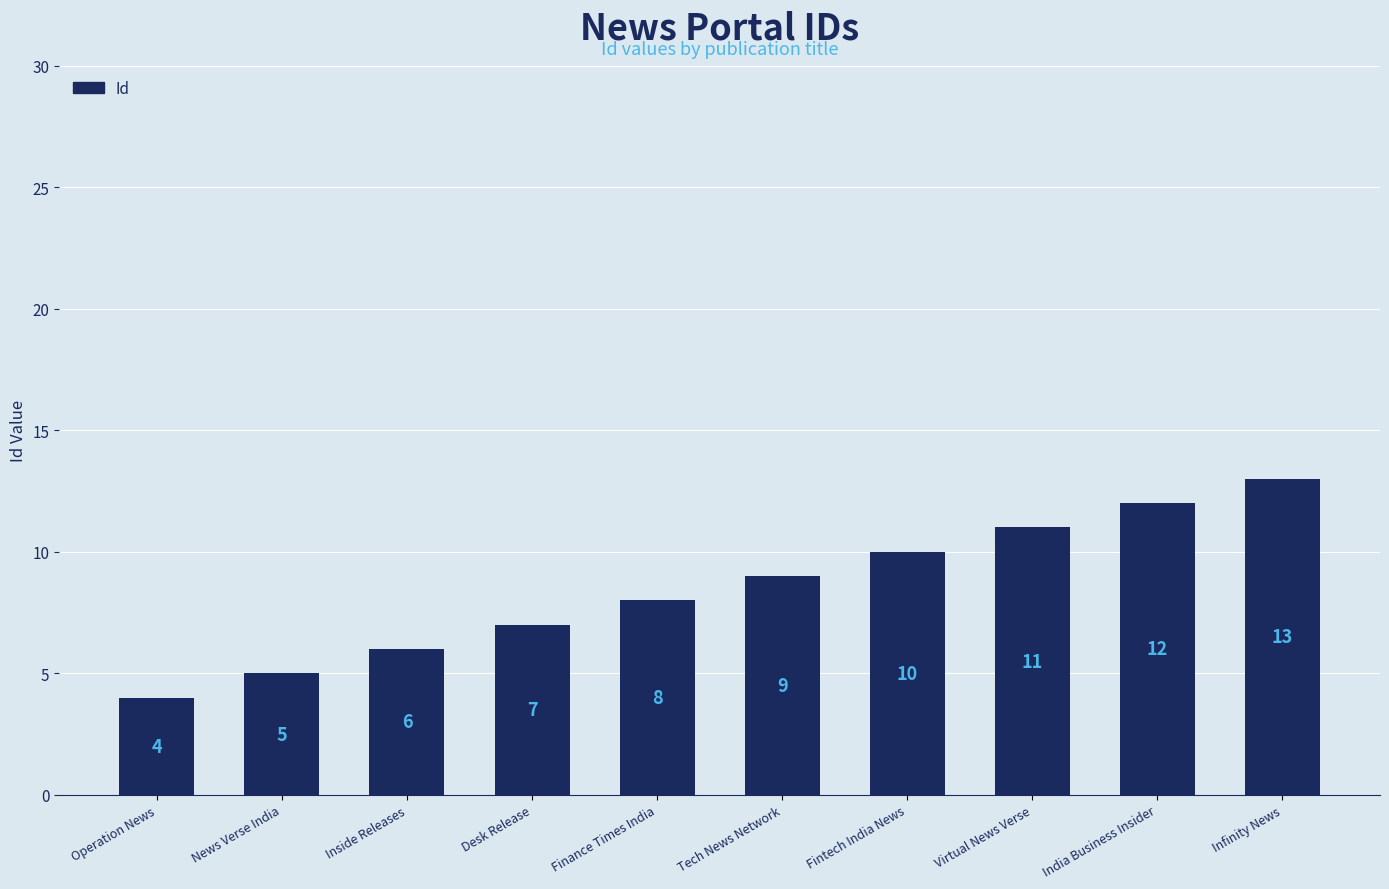

Does the chart contain stacked bars?

No